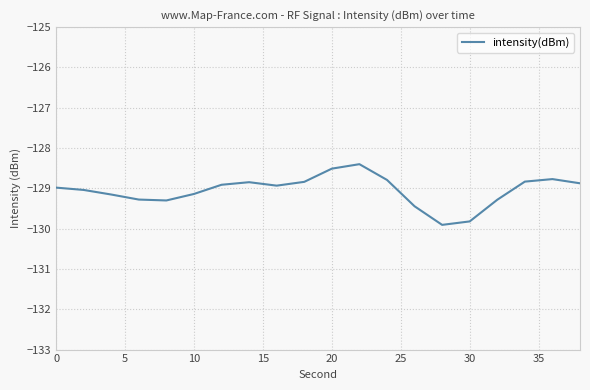

What is the difference between the maximum and minimum values?

1.5